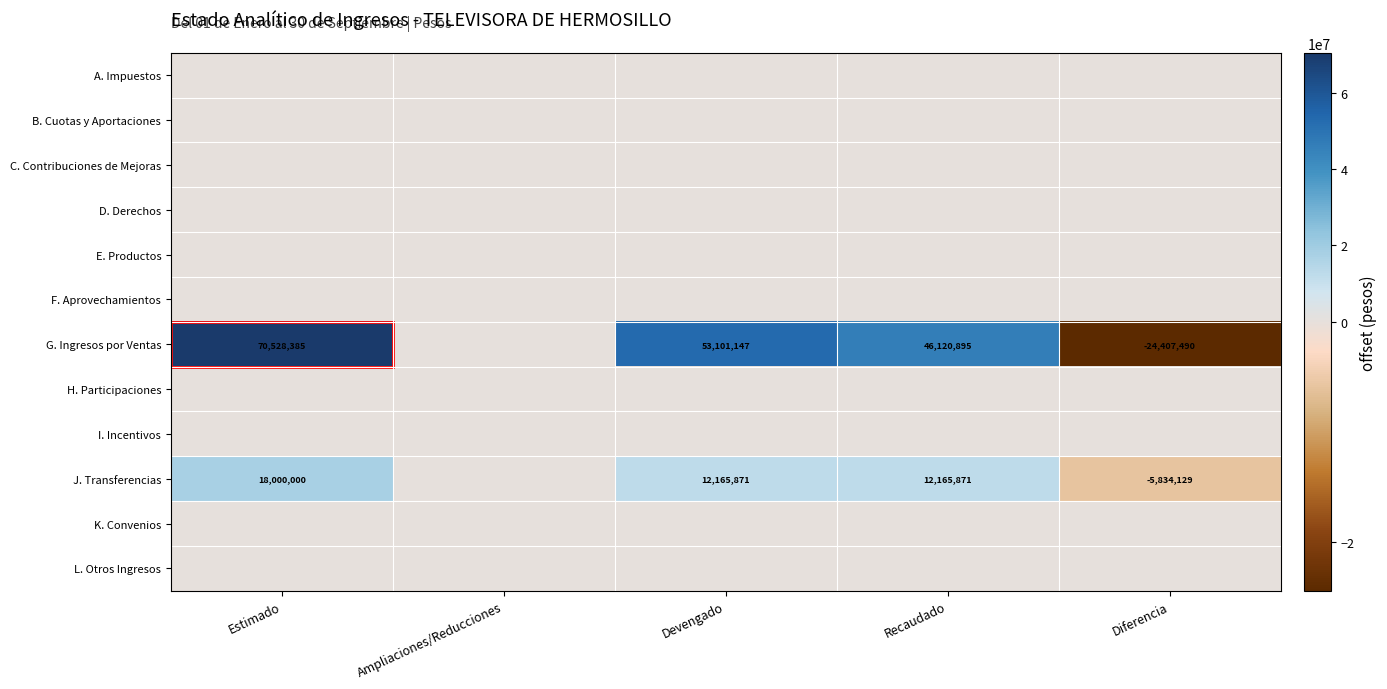

Is it true that J. Transferencias equals 15986076 at Recaudado?

False